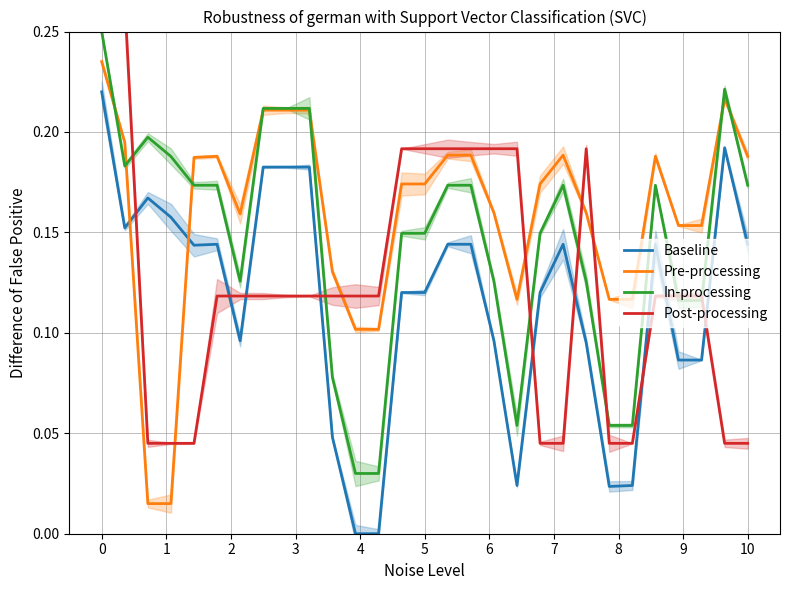

What is the value of the In-processing point at the 10th from the left?

0.2